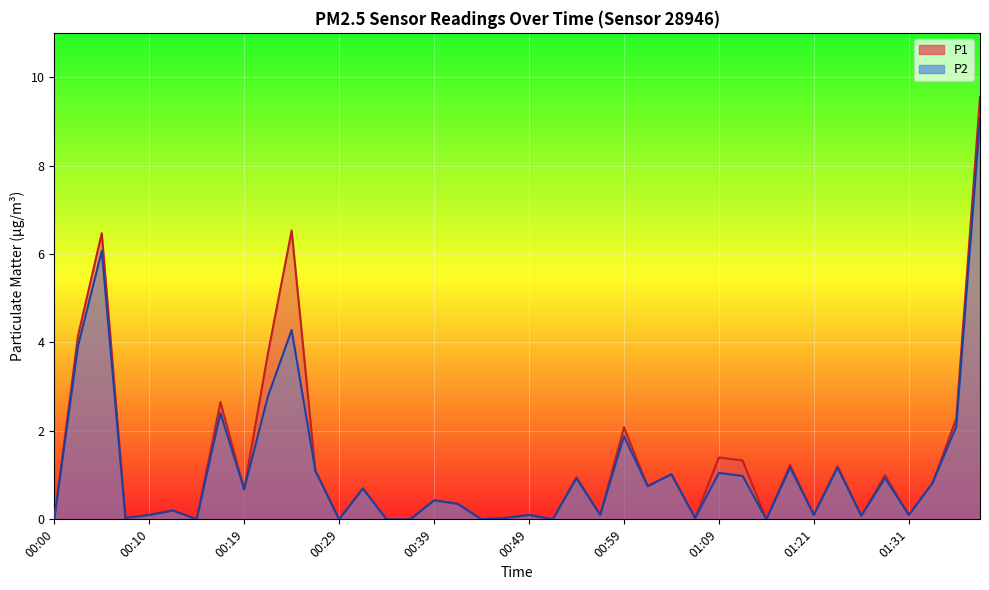

What is the average value of the P1 series?

1.3